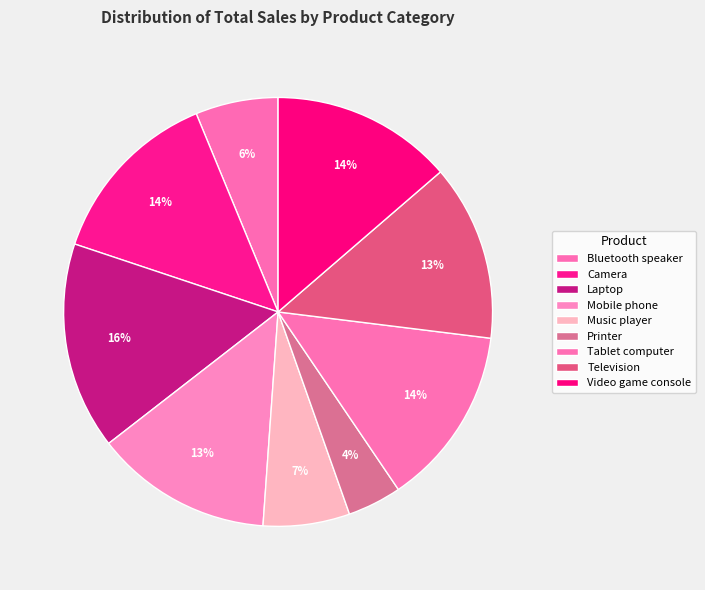

Count the number of slices in the pie.

9